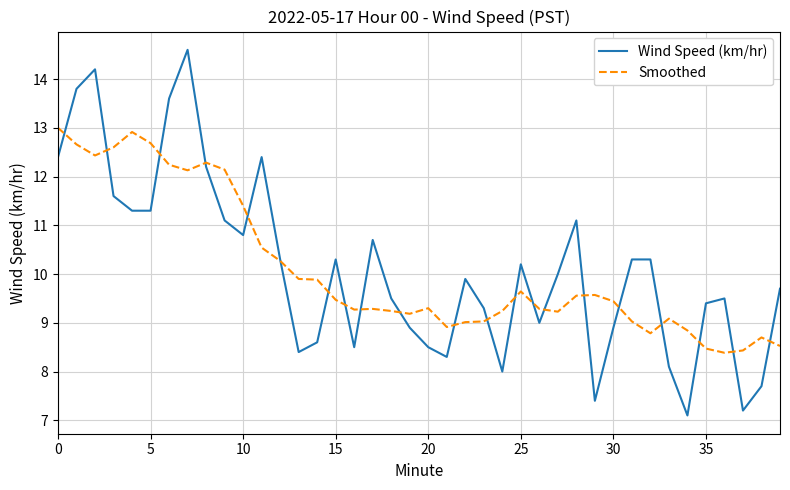

Which series has the widest spread of values?

Wind Speed (km/hr)